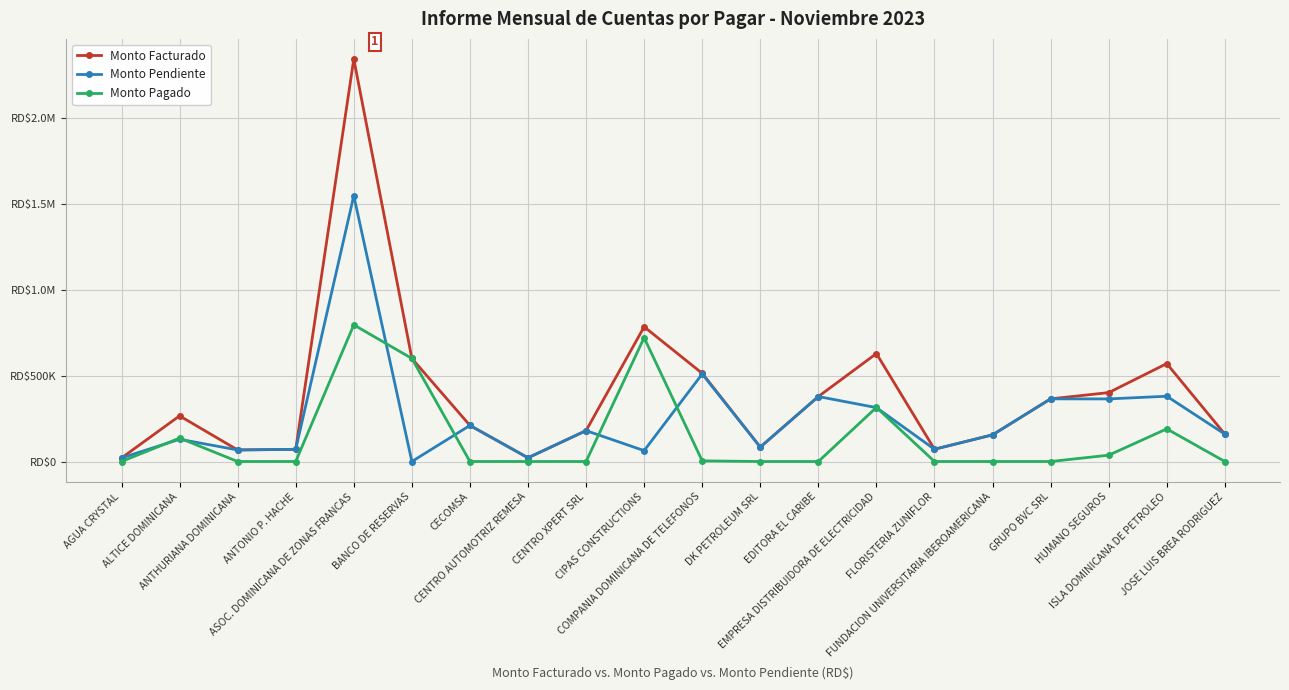

Does the chart have visible grid lines?

Yes